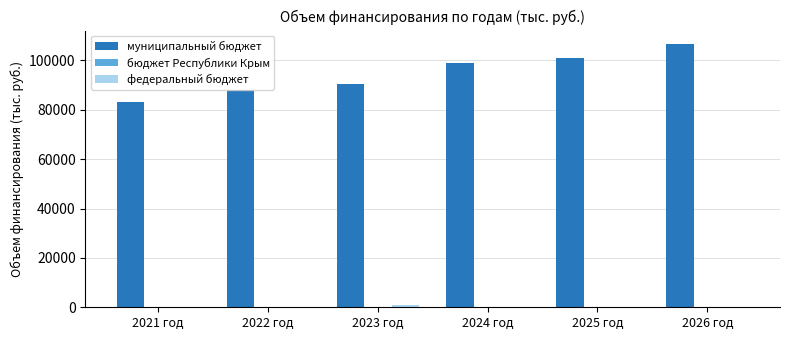

How many groups of bars are there?

6